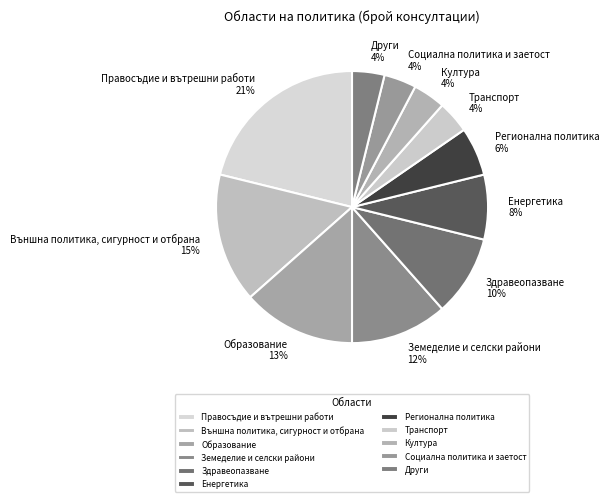

Between Социална политика и заетост and Земеделие и селски райони, which is larger?

Земеделие и селски райони